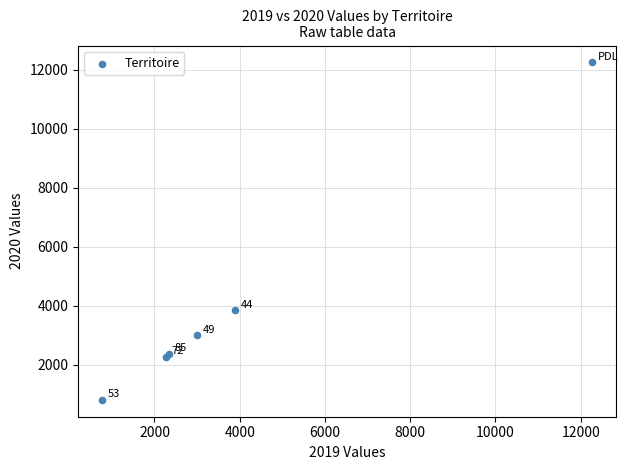

What Y value in the scatter plot is closest to 6522?

3835